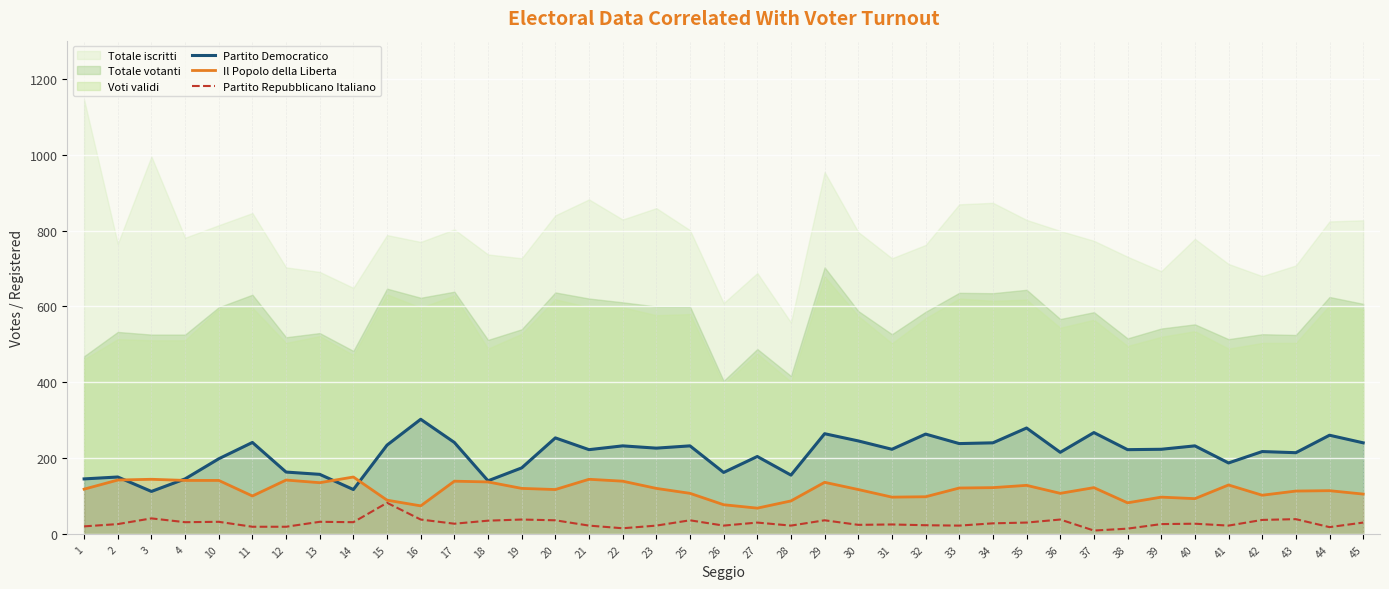

What is the maximum value for Il Popolo della Liberta?

151